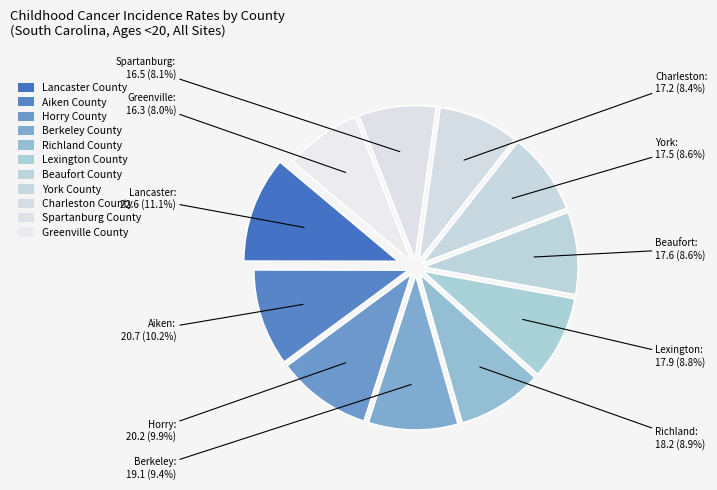

What is the change in value from Horry County to Spartanburg County?

-3.7